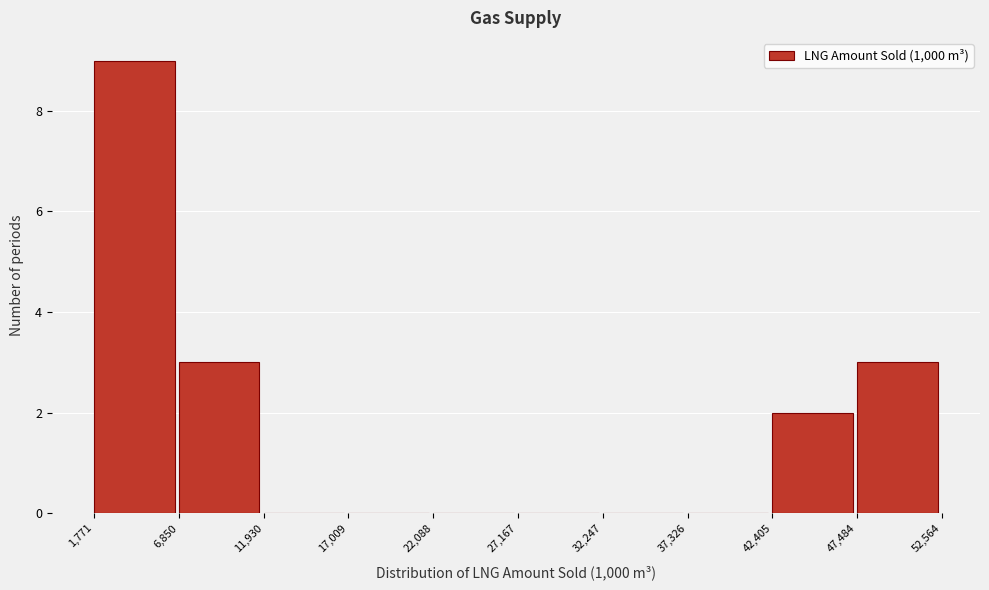

What is the height of the bar covering 1,771 to 6,850 on the x-axis? The values are not printed on the chart, so give them approximately, as read against the axis.

9